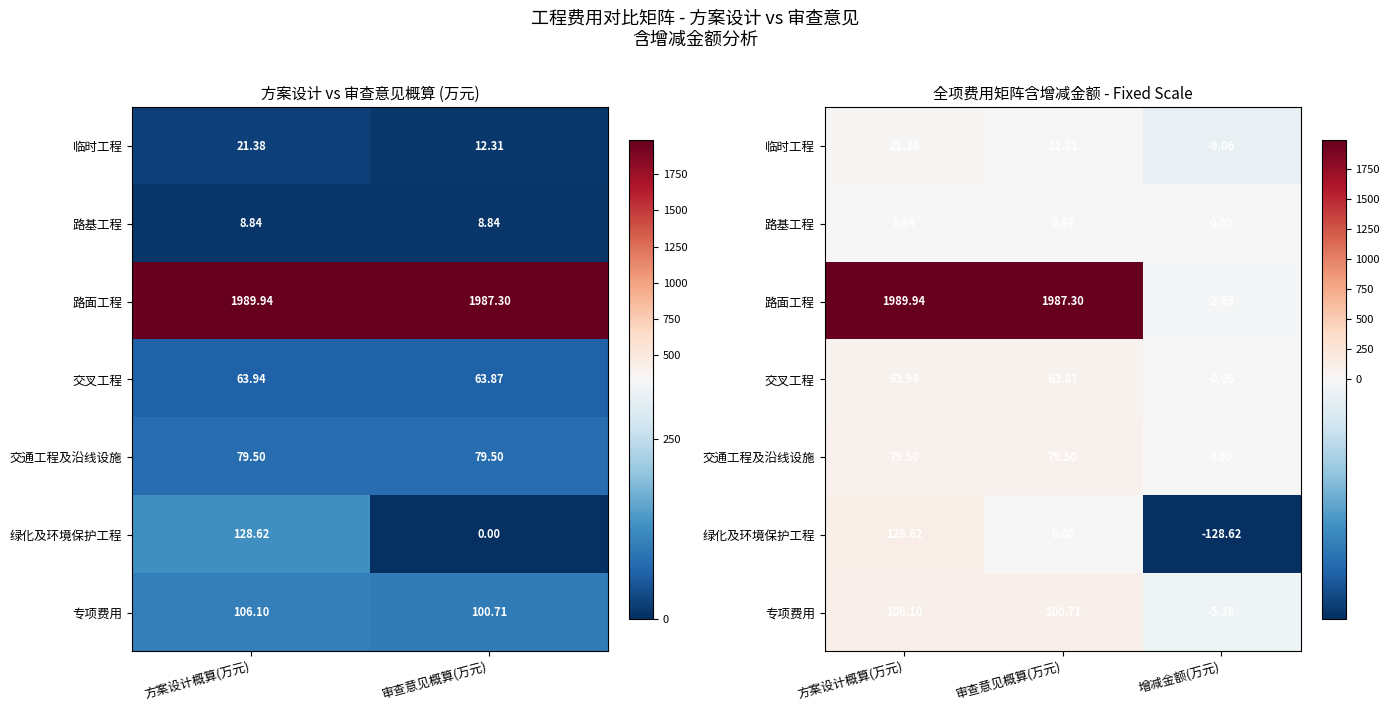

What is the greatest value displayed?

1989.9